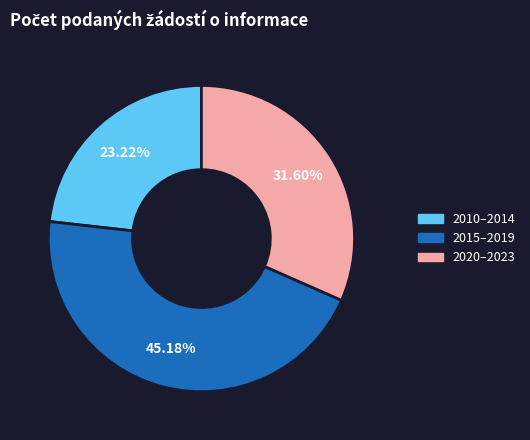

Rank the categories by value from highest to lowest.

2015–2019, 2020–2023, 2010–2014